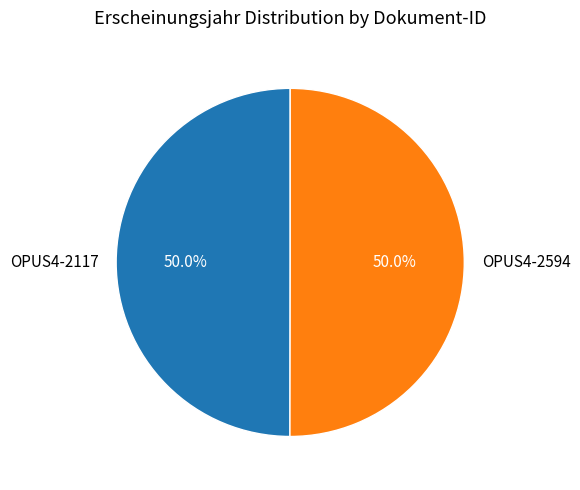

To the nearest percent, what is the combined percentage of OPUS4-2594 and OPUS4-2117?

100%